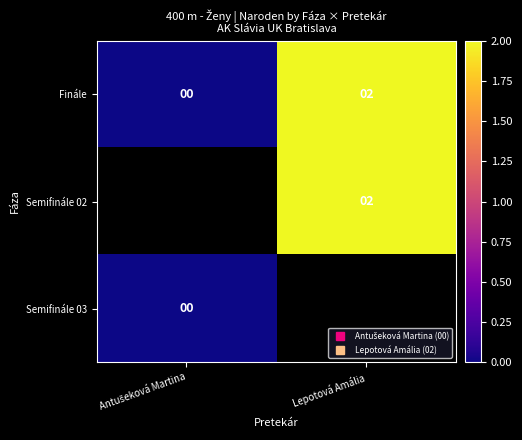

What is the sum of all Finále values?

2.0